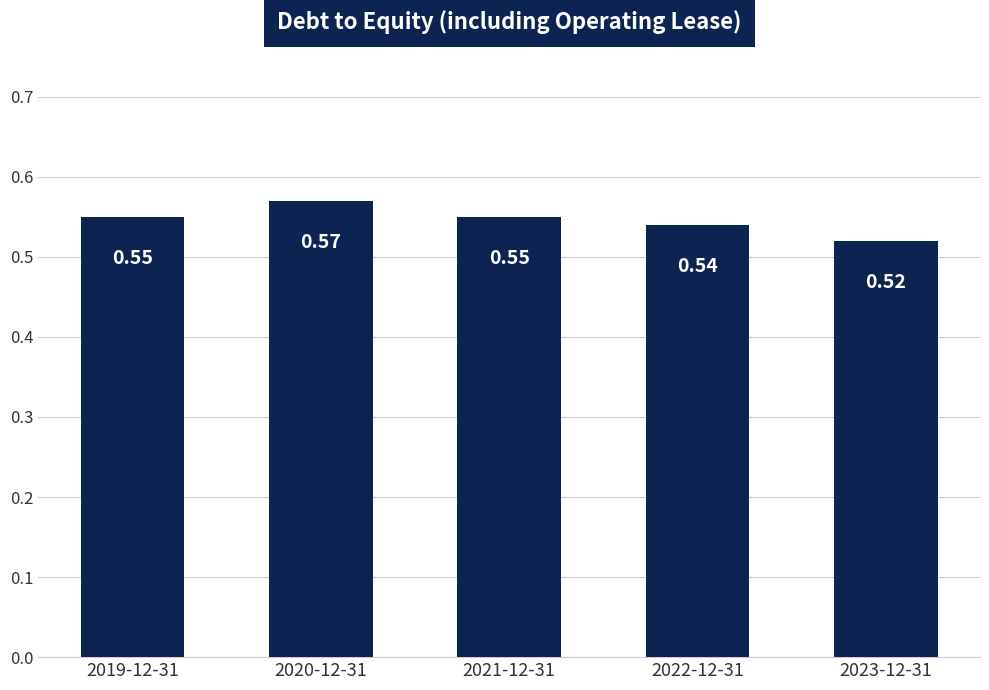

Is it true that the value at 2022-12-31 is 0.1?

False